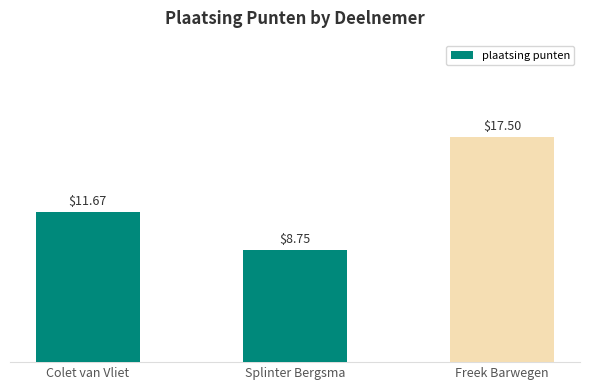

Which has a higher value, Colet van Vliet or Splinter Bergsma?

Colet van Vliet